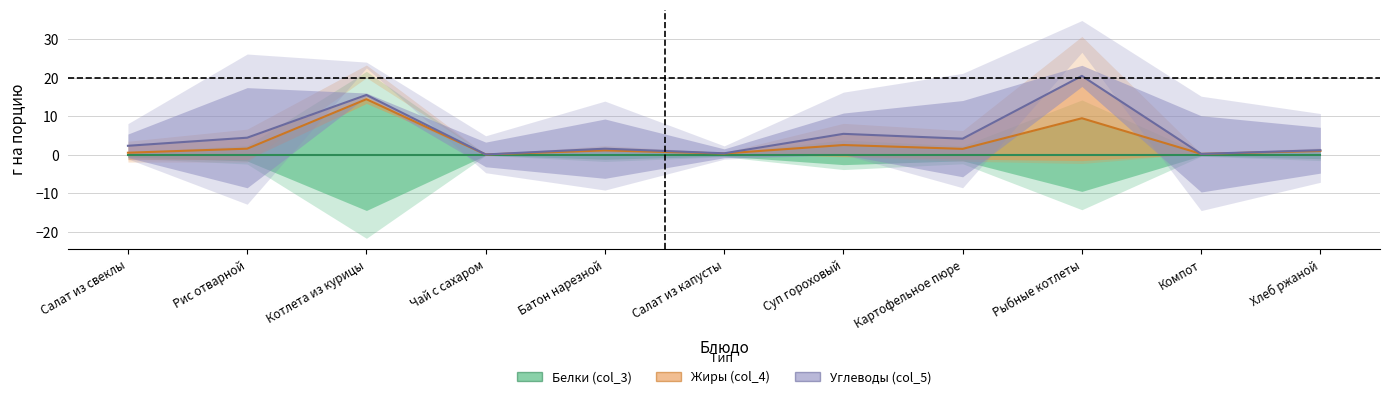

True or false: Белки (col_3) and Углеводы (col_5) cross at least once.

False